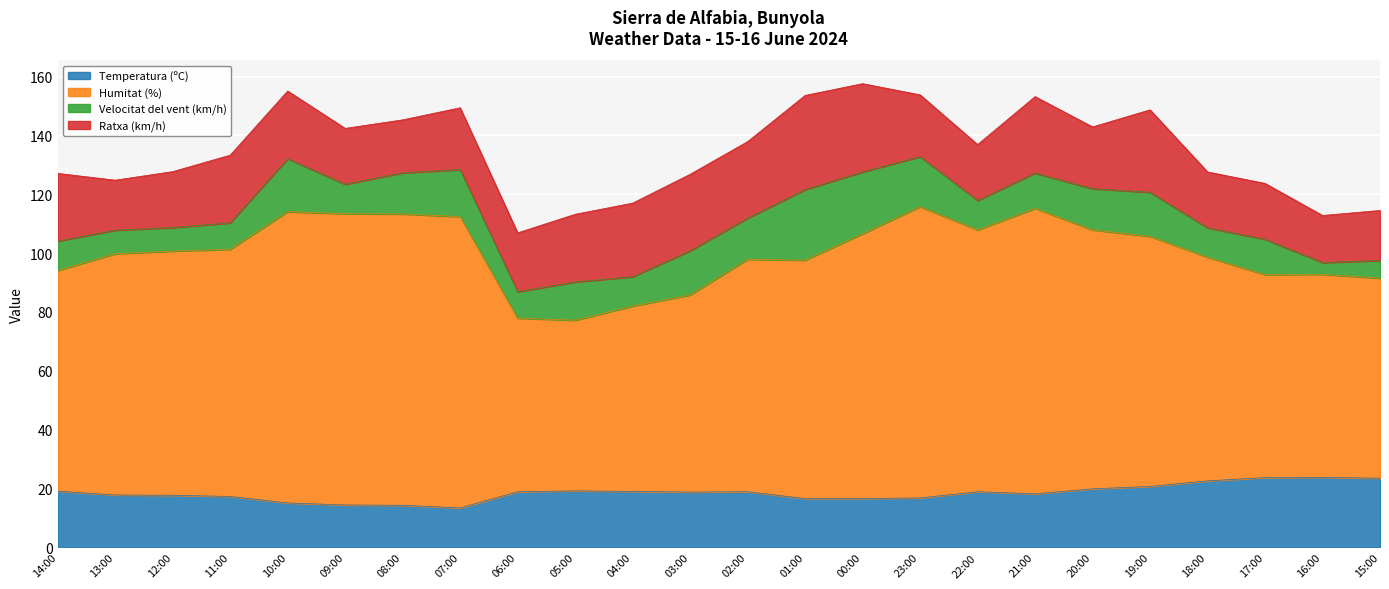

True or false: Temperatura (ºC) has a value of 17.8 at 13:00.

True